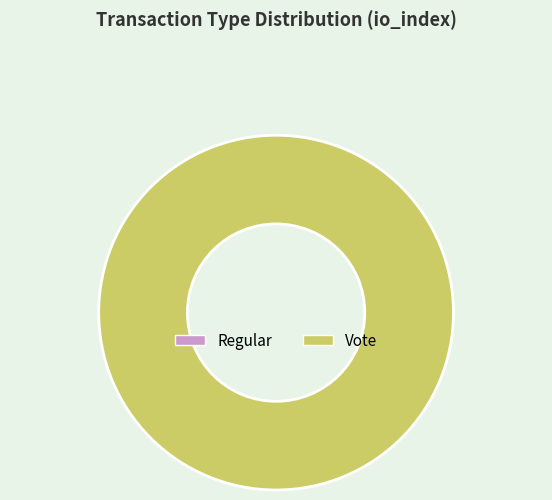

To the nearest percent, what is the difference between the largest and smallest slice percentages?

100%